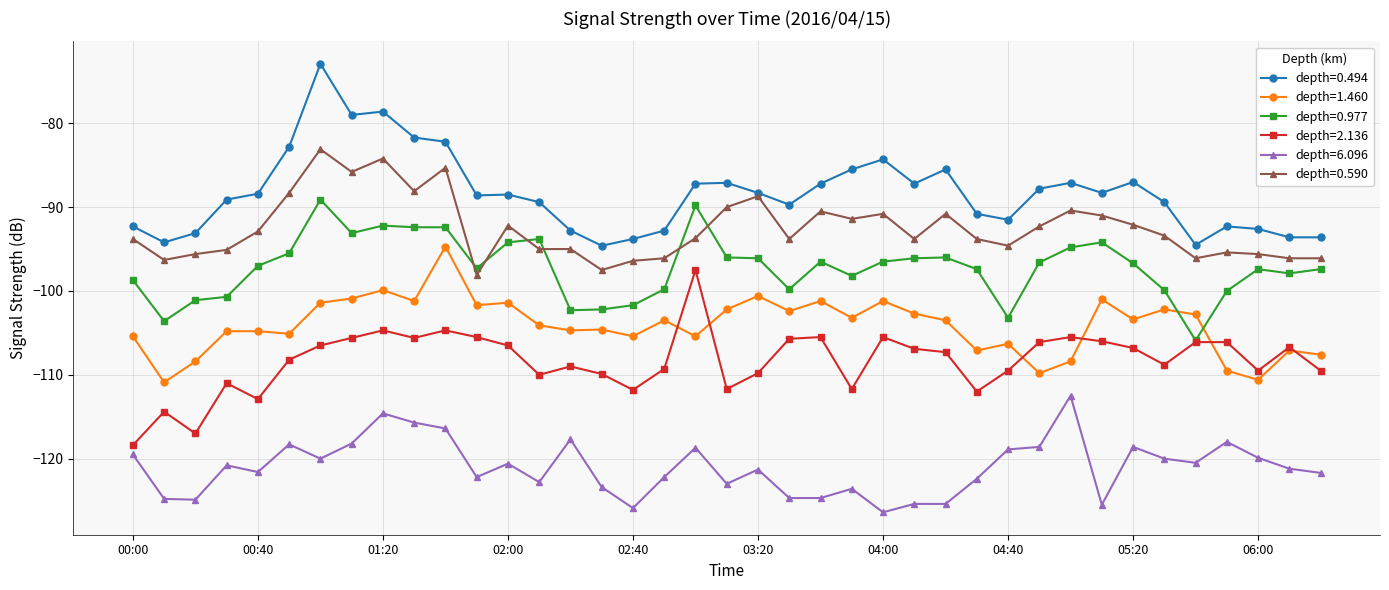

How many distinct data groups are displayed?

6